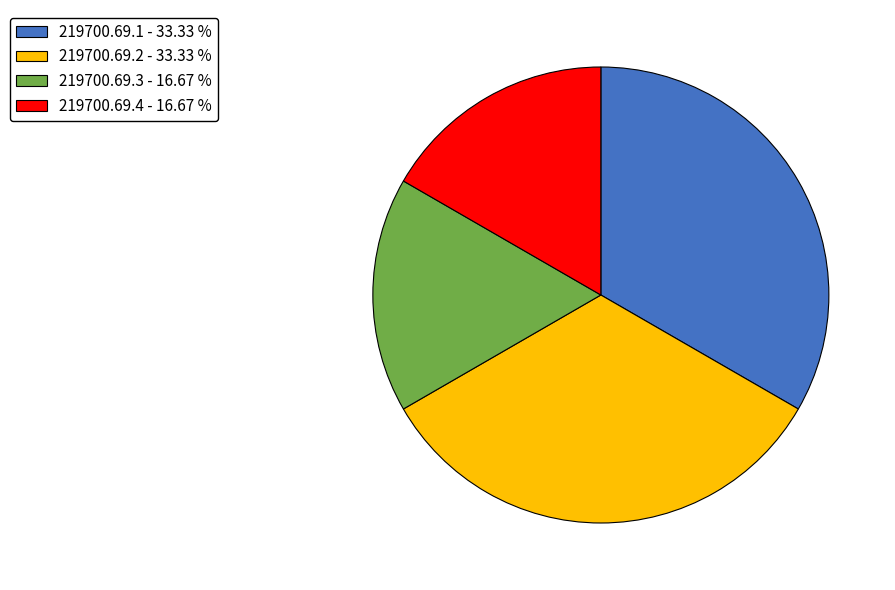

Does 219700.69.1 account for over 50% of the chart?

No